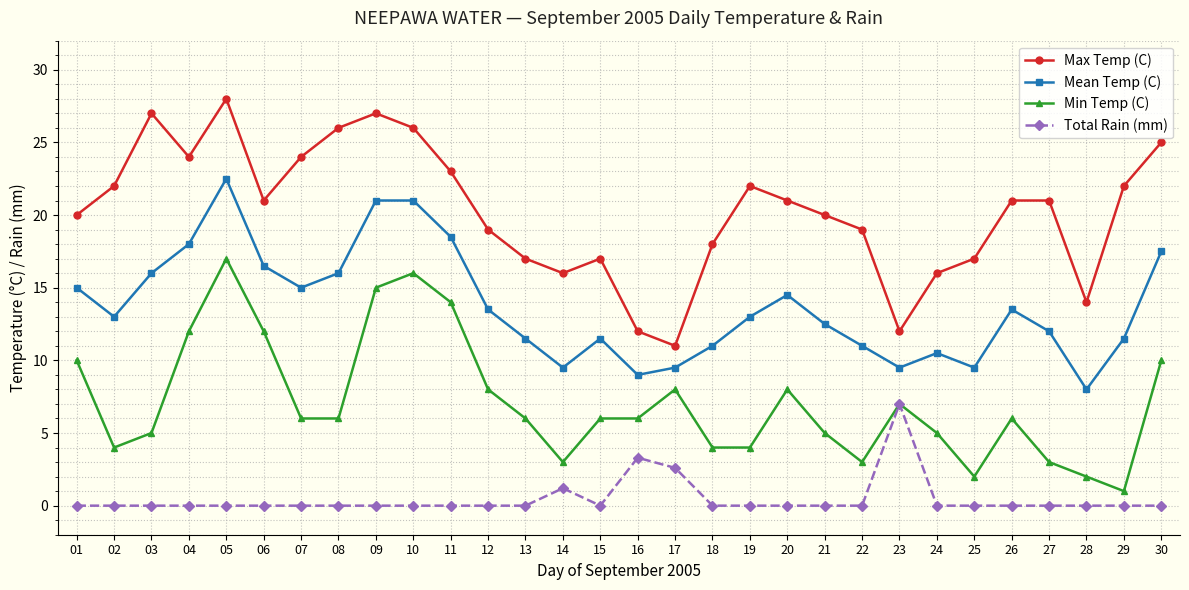

What is the sum of the Mean Temp (C) values at 11 and 18?

29.5